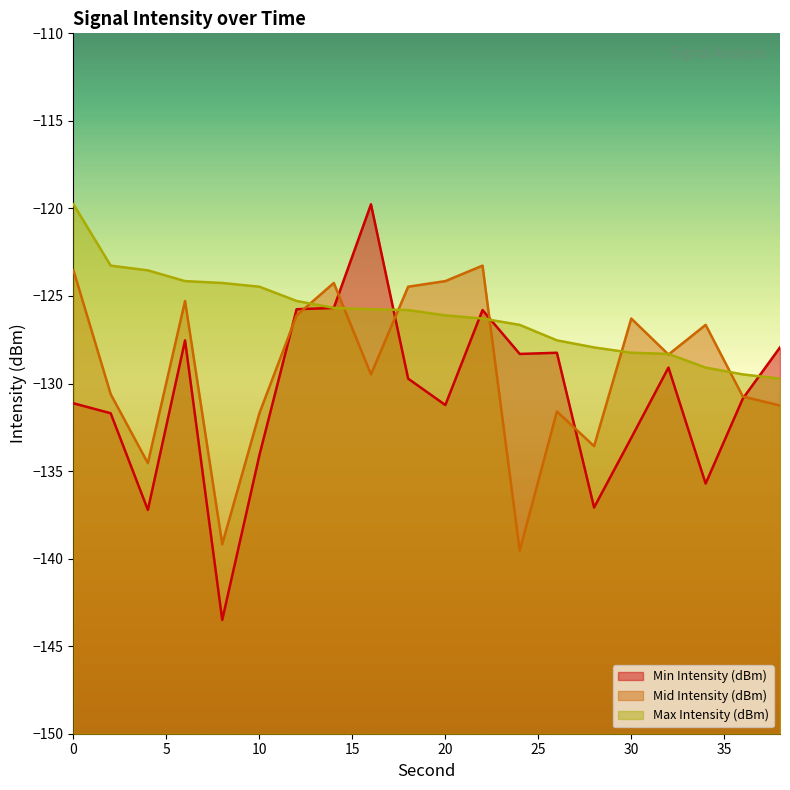

What are all the series names shown in the legend?

Min Intensity (dBm), Mid Intensity (dBm), Max Intensity (dBm)